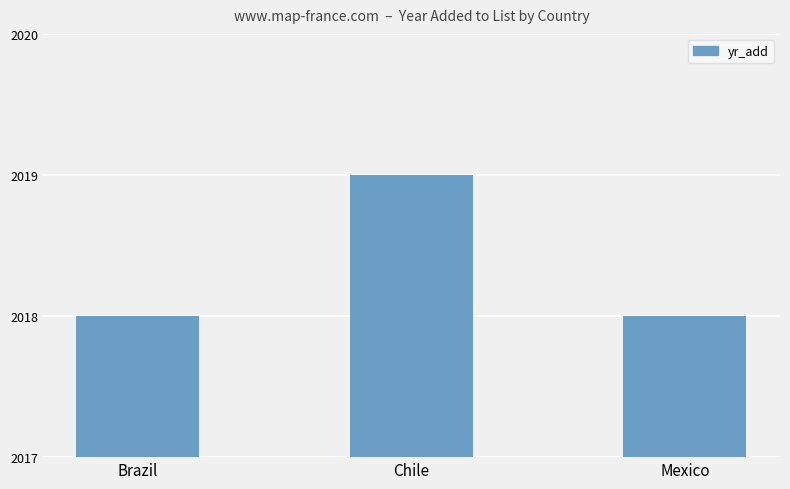

What is the maximum value shown in the chart?

2019